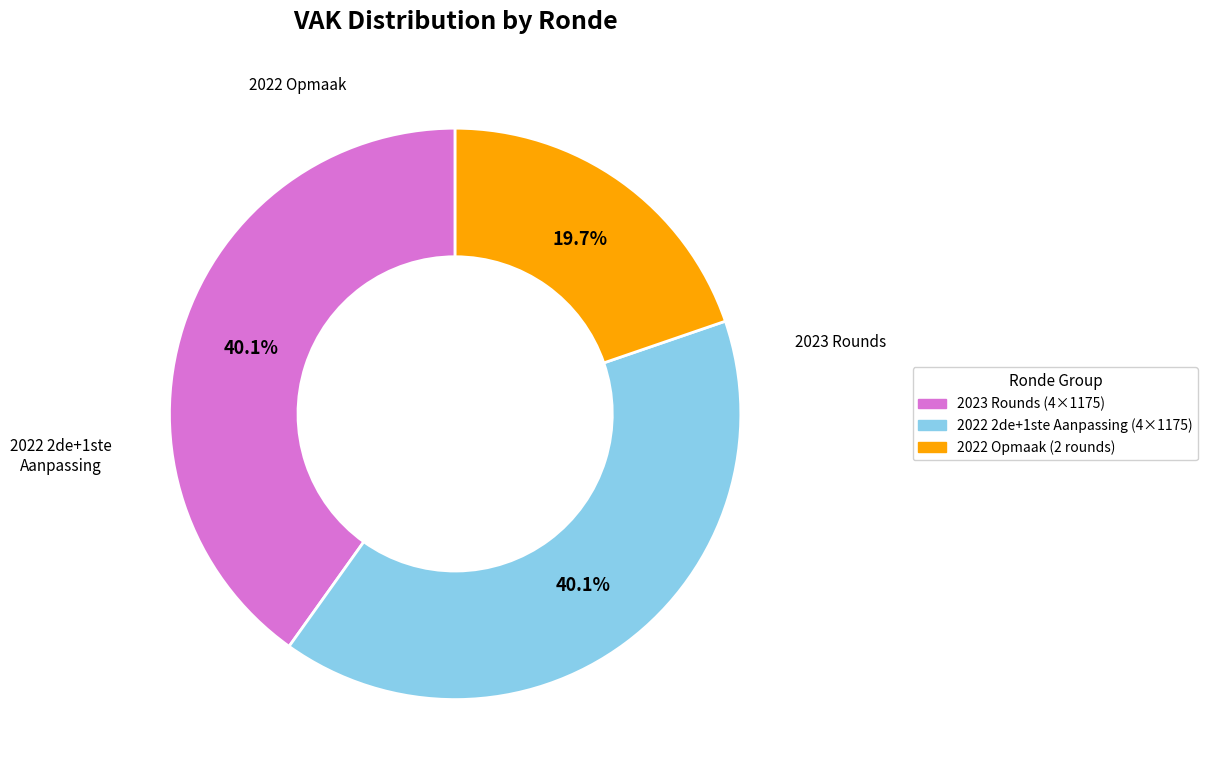

Is there any slice that represents more than half of the pie?

No